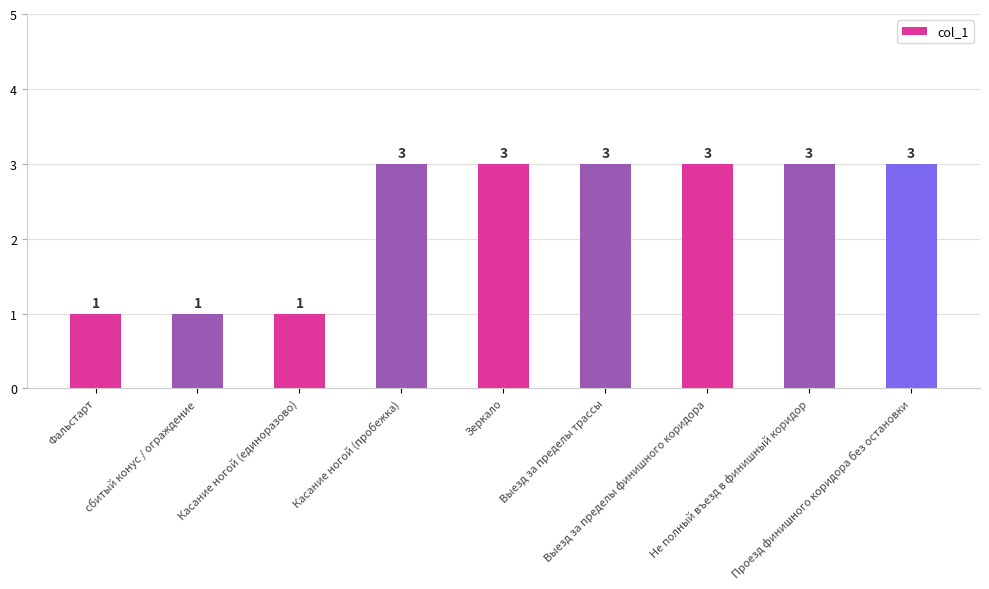

Reading left to right, list all the values displayed in this chart.

Фальстарт=1	сбитый конус / ограждение=1	Касание ногой (единоразово)=1	Касание ногой (пробежка)=3	Зеркало=3	Выезд за пределы трассы=3	Выезд за пределы финишного коридора=3	Не полный въезд в финишный коридор=3	Проезд финишного коридора без остановки=3